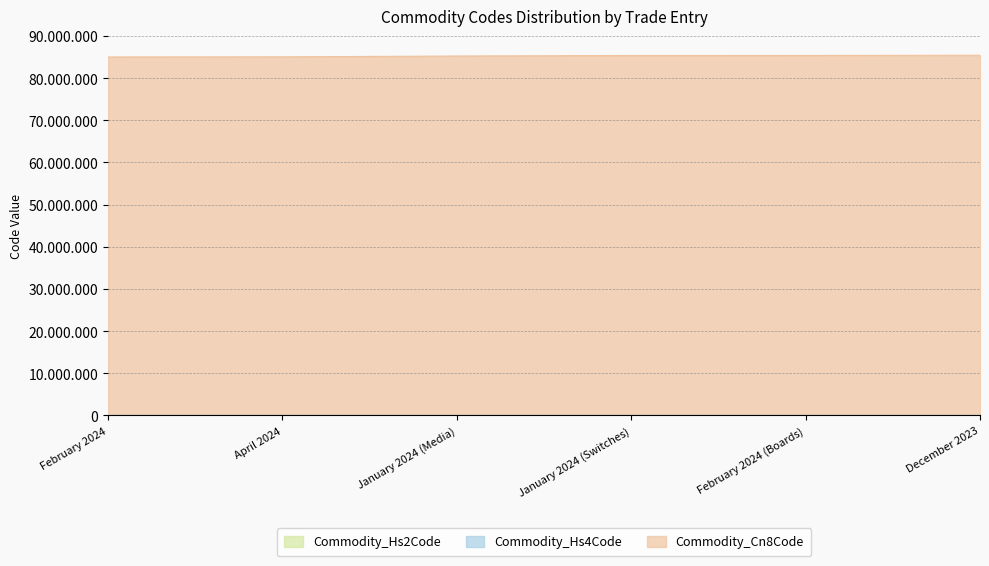

True or false: Commodity_Hs4Code and Commodity_Cn8Code intersect in this chart.

False